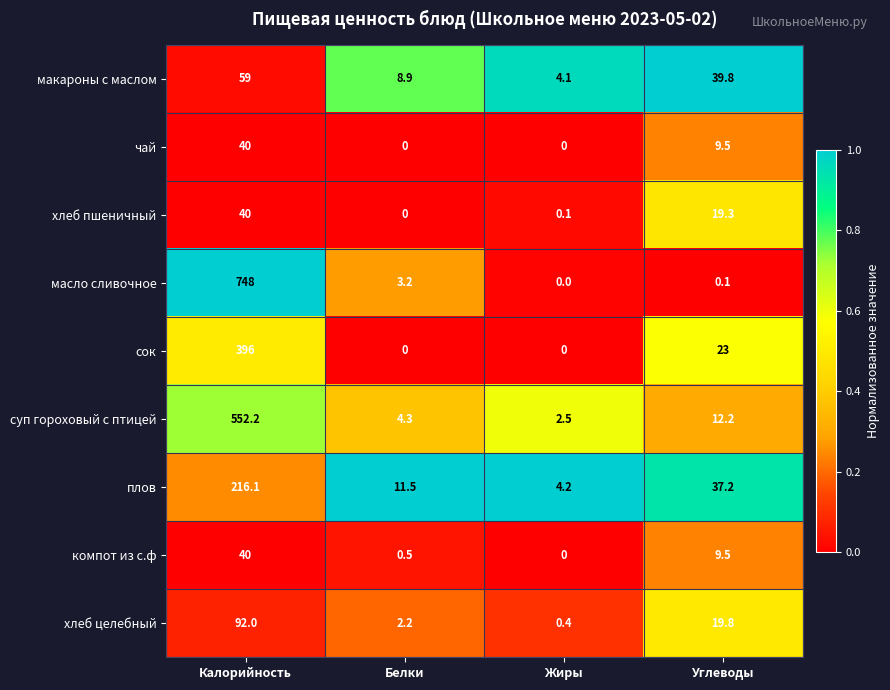

Which series has the largest total across all categories?

масло сливочное